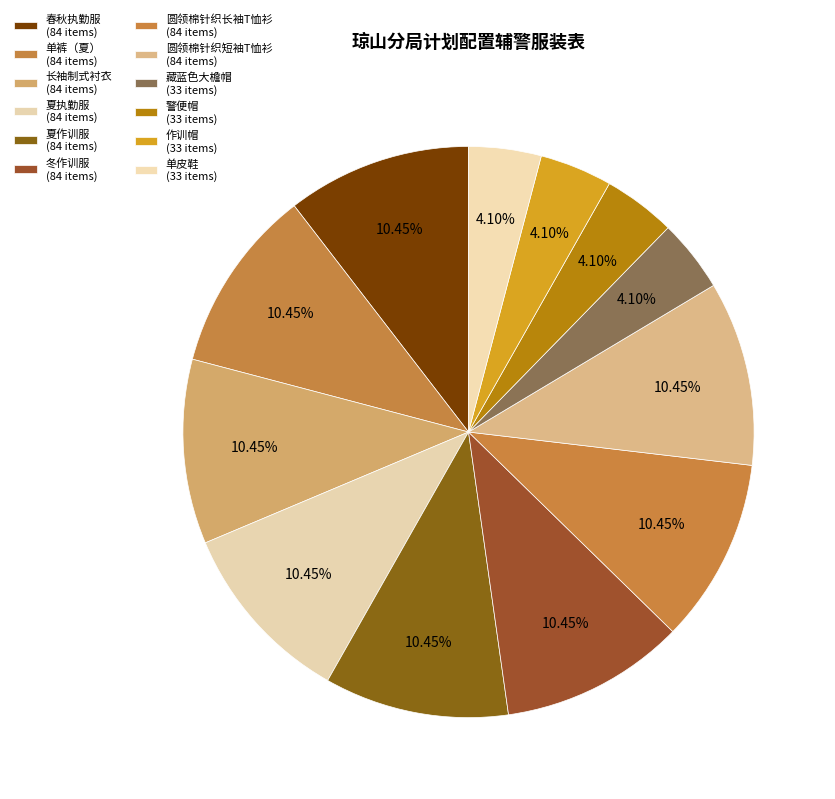

How many slices are in this pie chart?

12